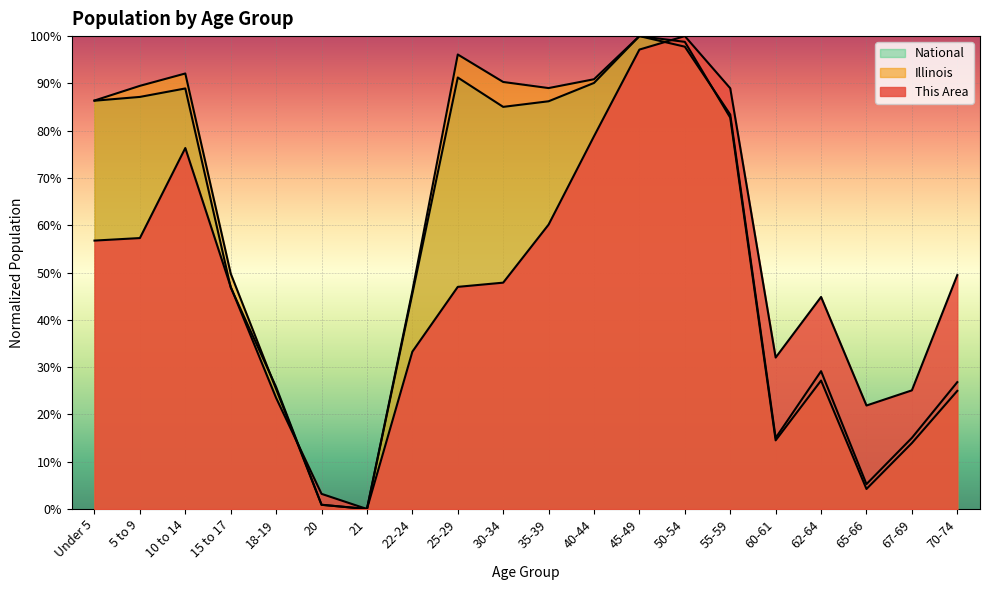

Rank the categories by Illinois value from highest to lowest.

45-49, 50-54, 25-29, 10 to 14, 40-44, 30-34, 5 to 9, 35-39, Under 5, 55-59, 15 to 17, 22-24, 62-64, 18-19, 70-74, 60-61, 67-69, 65-66, 20, 21